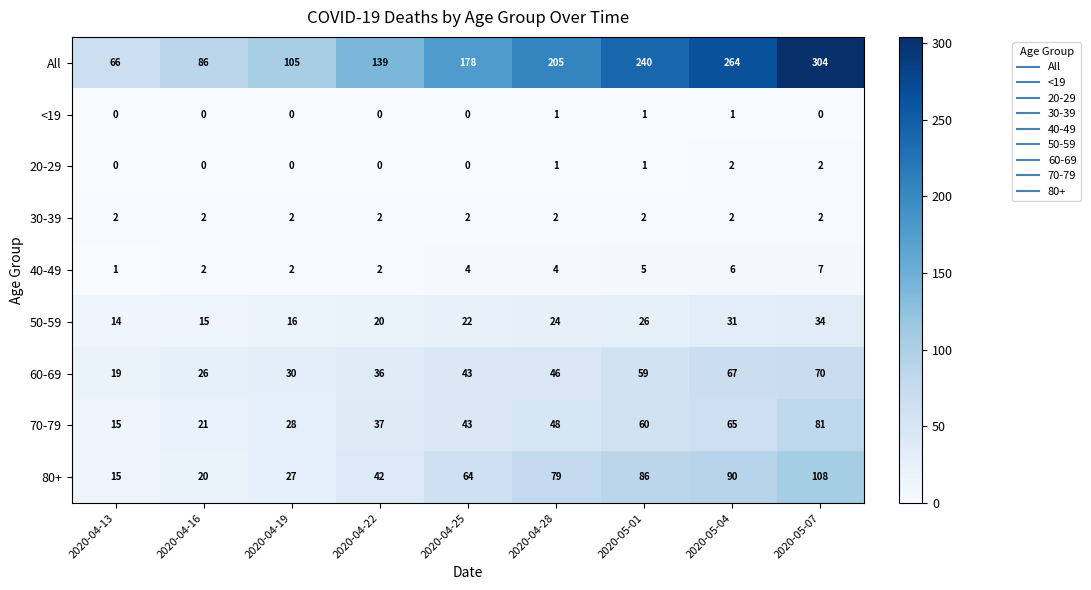

List the labels in order of 50-59 value, smallest first.

2020-04-13, 2020-04-16, 2020-04-19, 2020-04-22, 2020-04-25, 2020-04-28, 2020-05-01, 2020-05-04, 2020-05-07